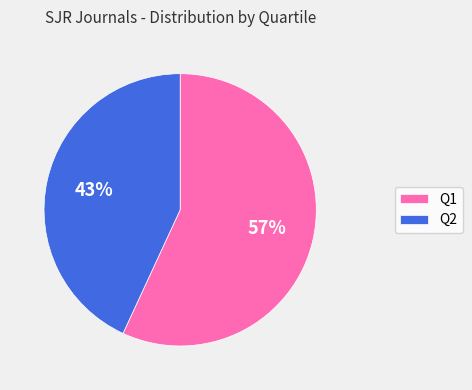

Approximately how many times larger is the value at Q1 compared to Q2?

1.3